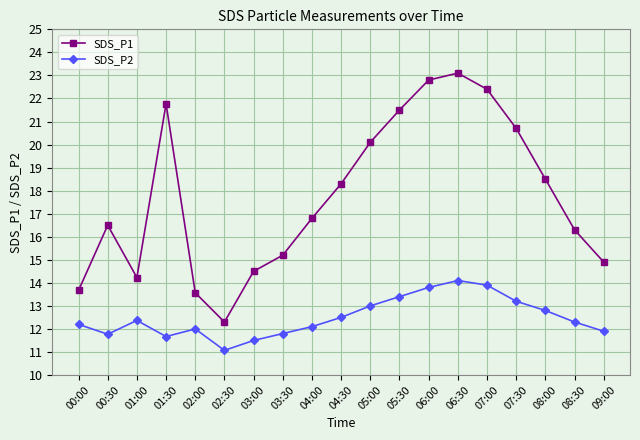

Which label corresponds to the largest value in the chart?

06:30